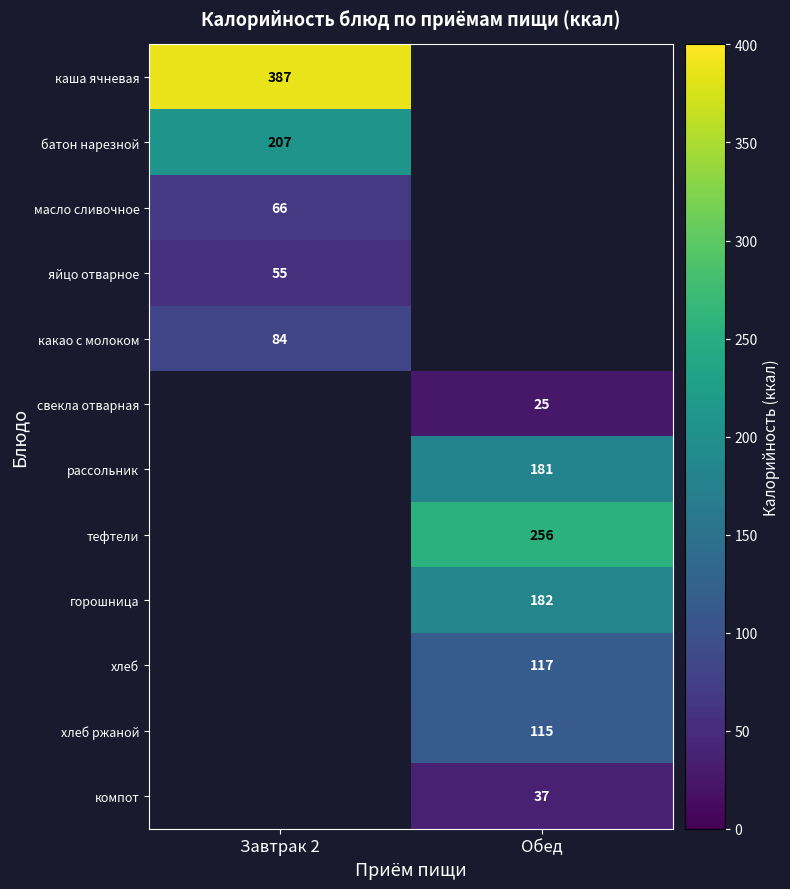

True or false: какао с молоком has a value of 140 at Завтрак 2.

False